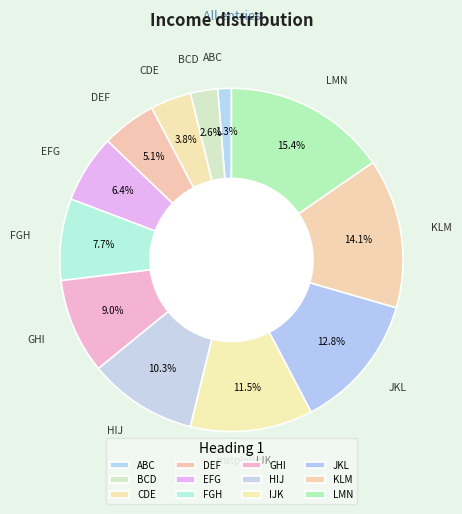

Combined, do HIJ and FGH account for over 50%?

No